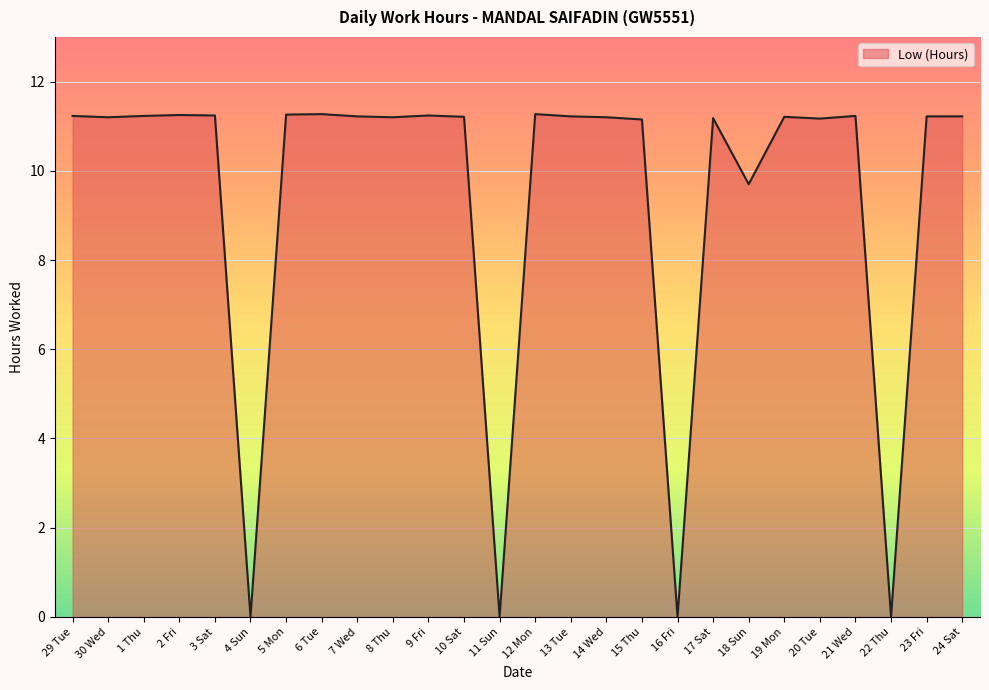

How many values are below 11?

5